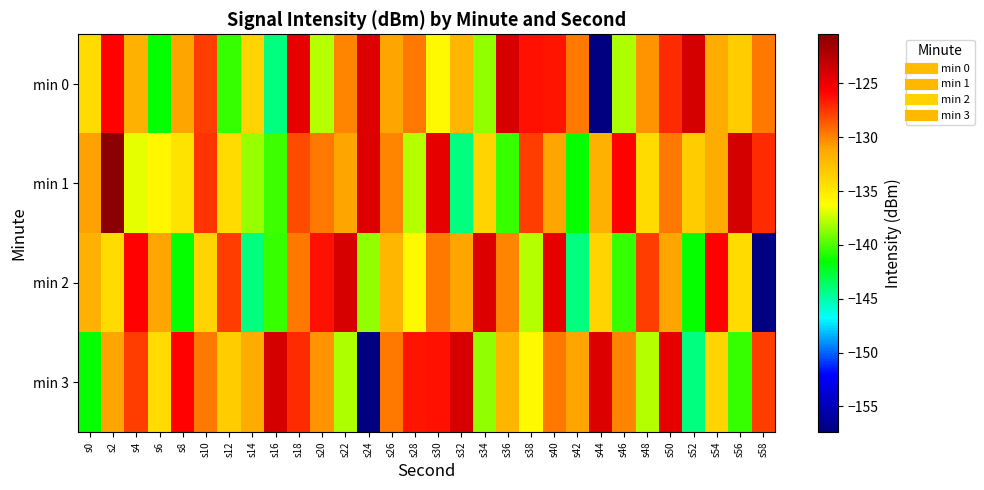

At how many categories does at least one series exceed -125?

14